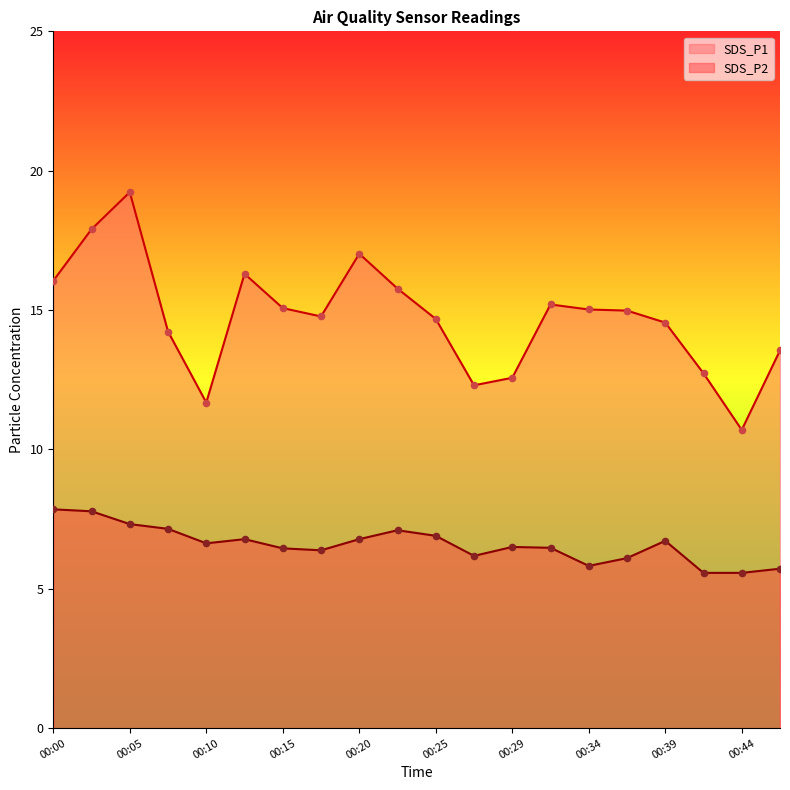

Which series reaches the minimum Y coordinate?

SDS_P2